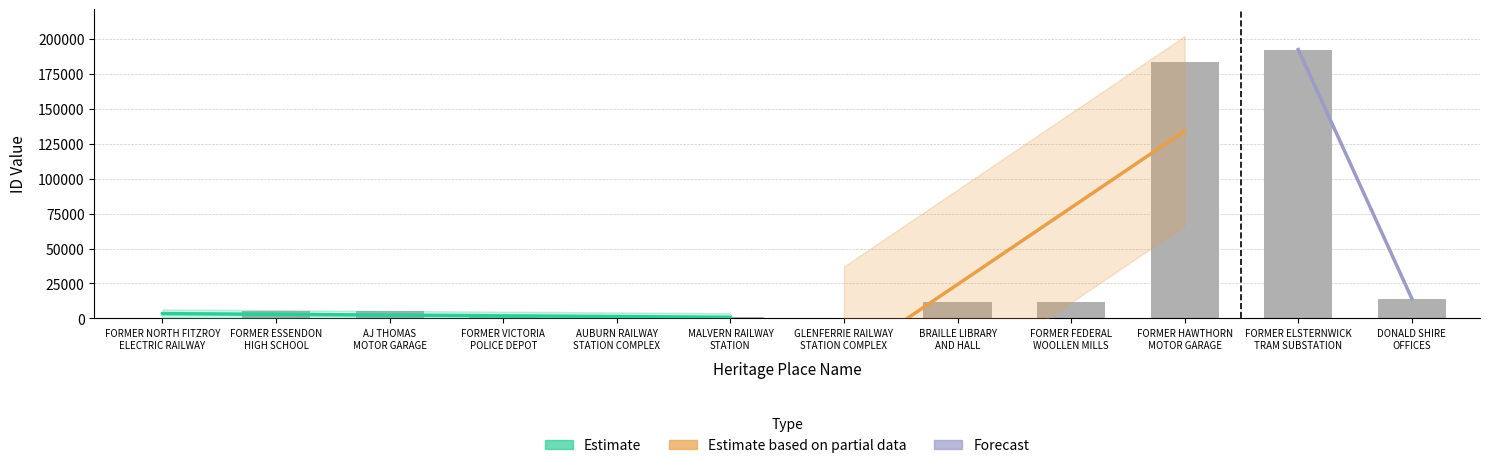

Which label corresponds to the largest value in the chart?

FORMER ELSTERNWICK
TRAM SUBSTATION